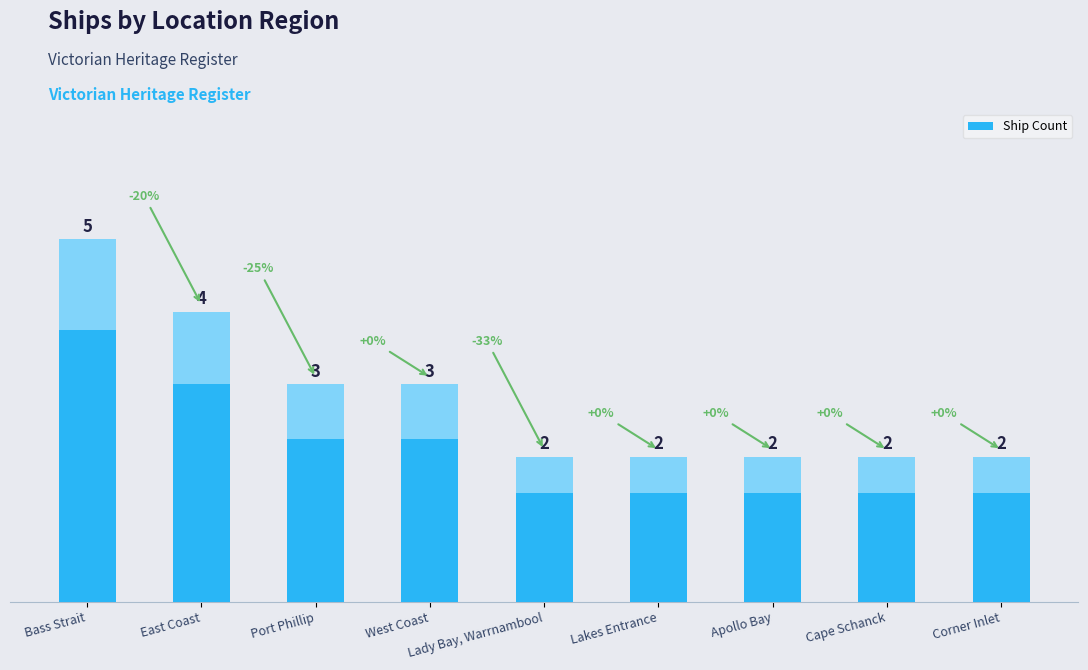

Reading right to left, what are all the values shown in this chart?

2	2	2	2	2	3	3	4	5